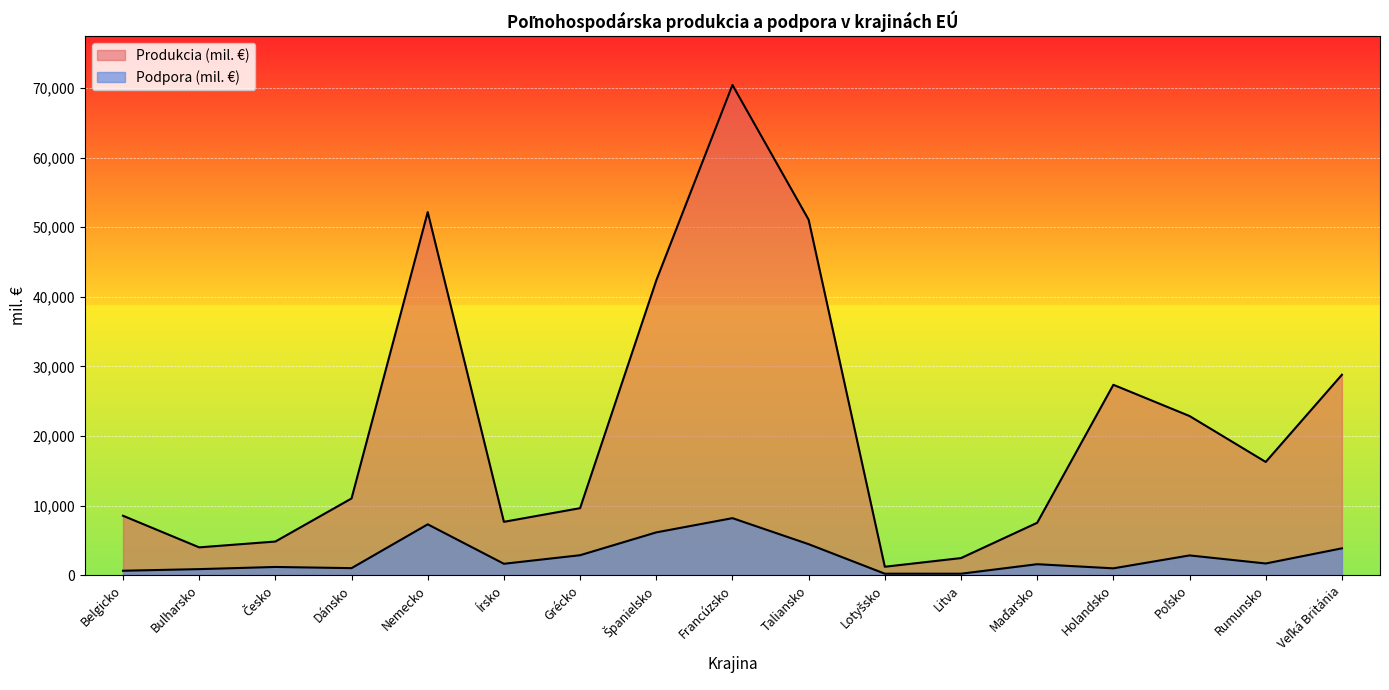

Is the value of Podpora (mil. €) at Holandsko greater than the value of Produkcia (mil. €) at Taliansko?

No